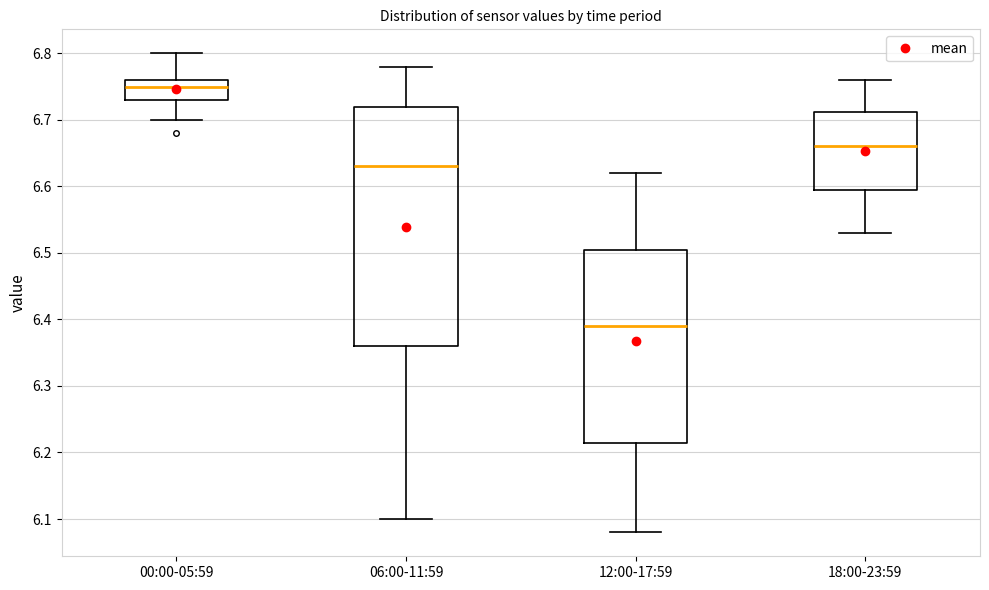

Reading left to right, read every box against the y-axis: the position of its median line, the range the box covers, and the ends of its whiskers. The values are not printed on the chart, so give them approximately, as read against the axis.

00:00-05:59: median 6.75, box 6.73 to 6.76, whiskers 6.70 to 6.80
06:00-11:59: median 6.63, box 6.36 to 6.72, whiskers 6.10 to 6.78
12:00-17:59: median 6.39, box 6.22 to 6.51, whiskers 6.08 to 6.62
18:00-23:59: median 6.66, box 6.60 to 6.71, whiskers 6.53 to 6.76